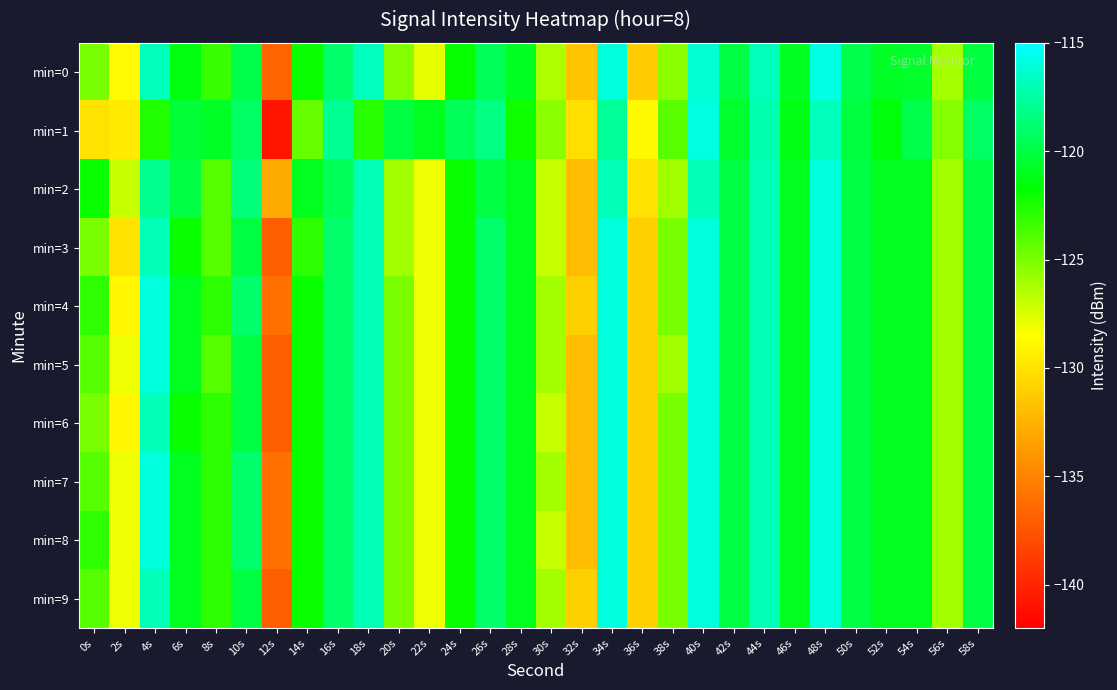

What is the difference between the highest and lowest values at 30s?

1.6